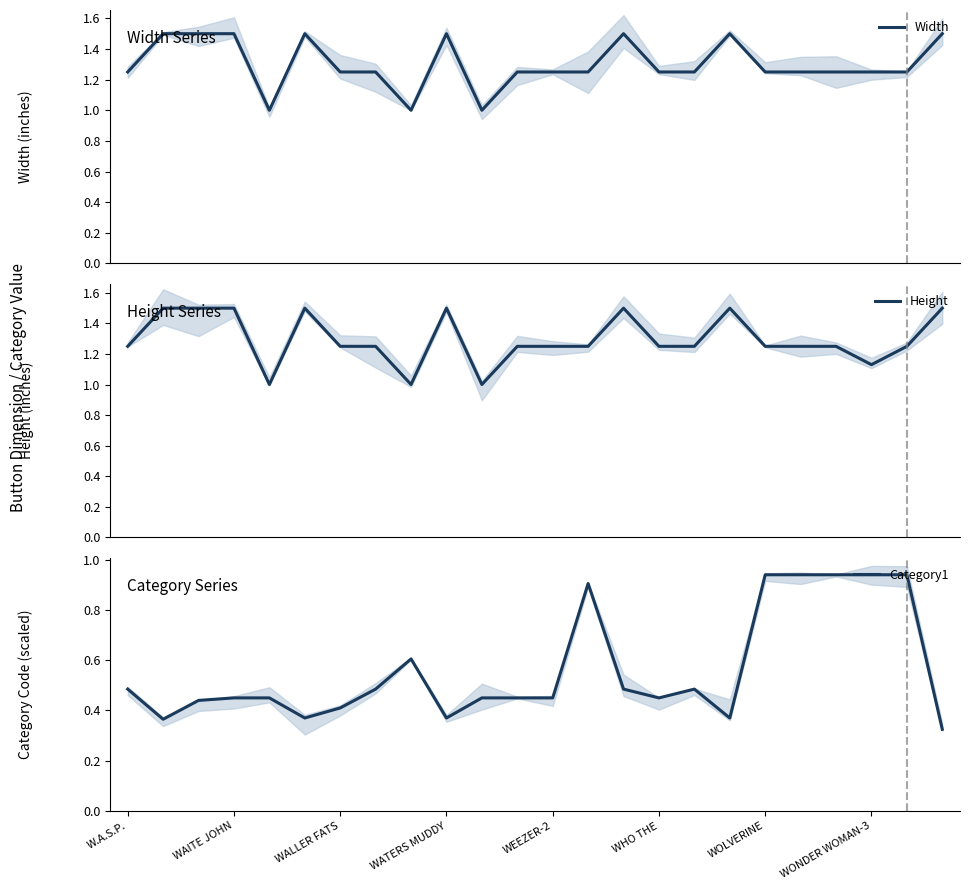

The Height series shows 1.7 at 20. True or false?

False